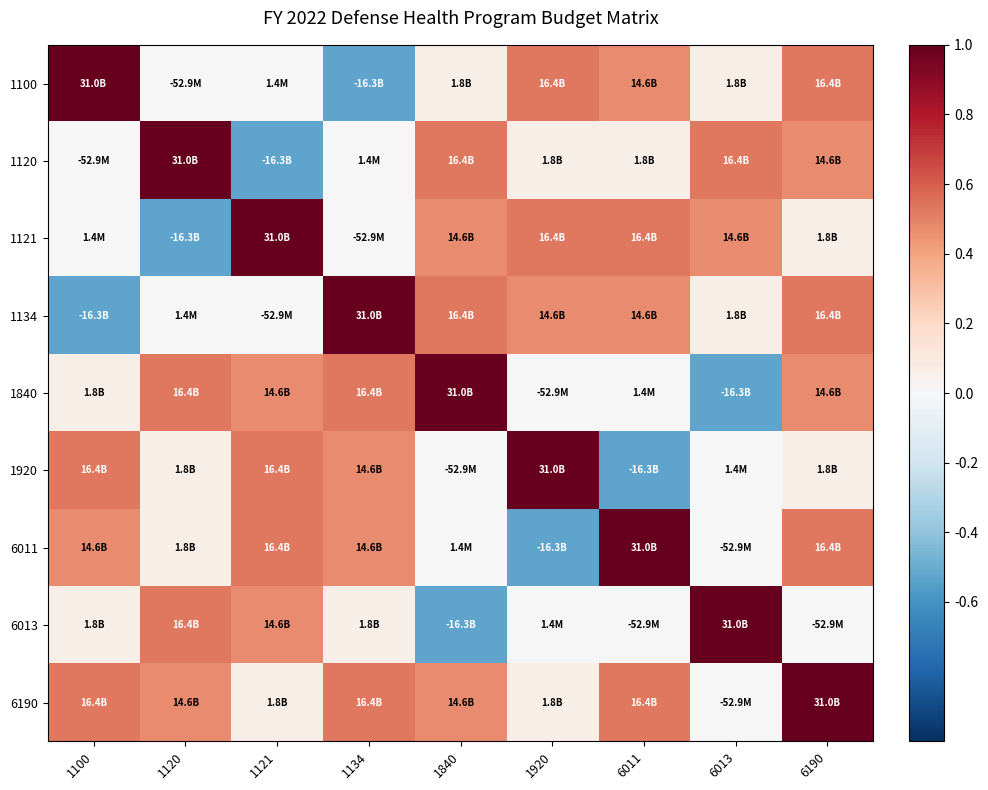

What is the greatest value displayed?

1.0